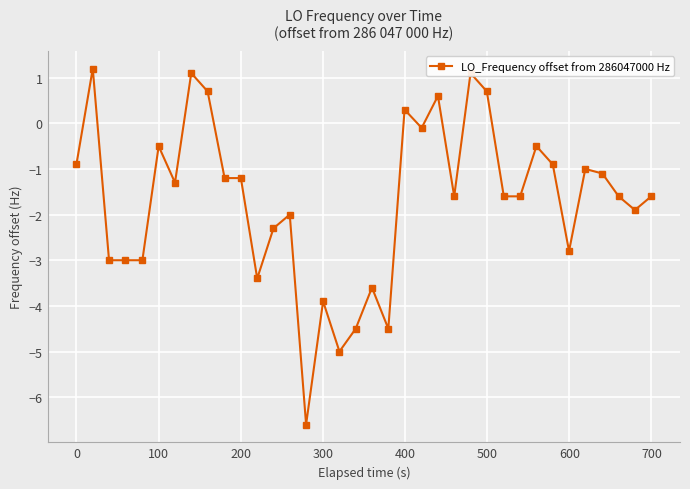

What is the sum of all values?

-60.5